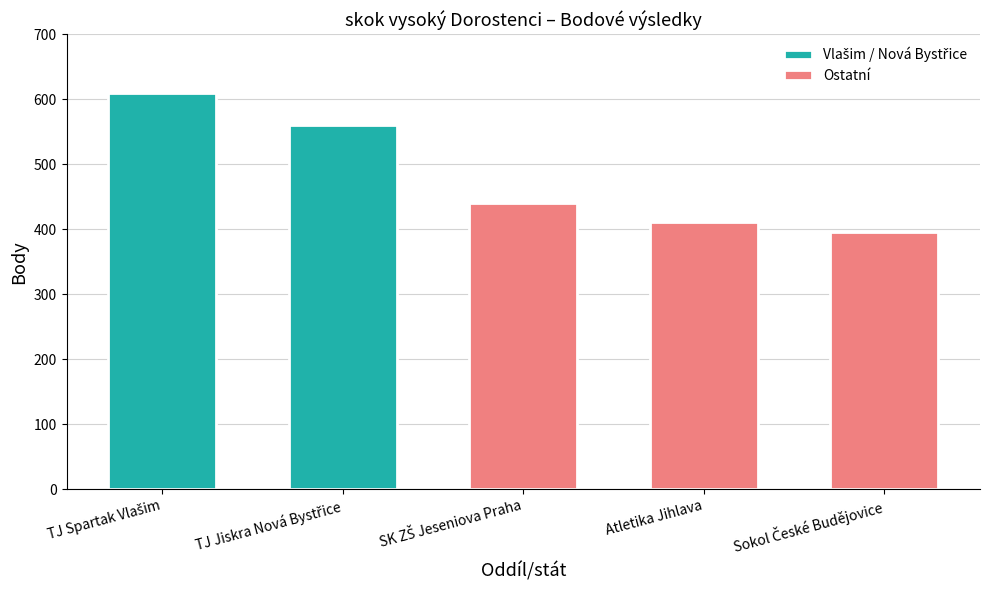

True or false: the data shows 366 at TJ Spartak Vlašim.

False